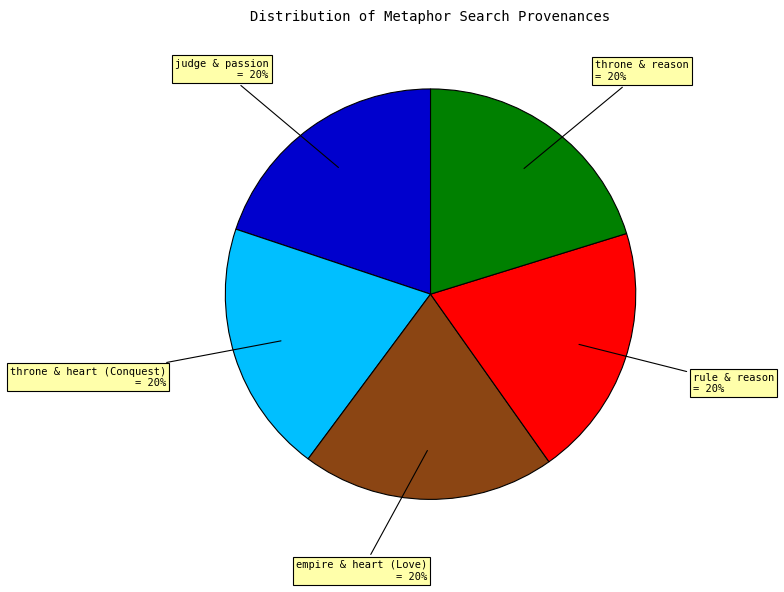

To the nearest percent, what is the average slice percentage?

20%